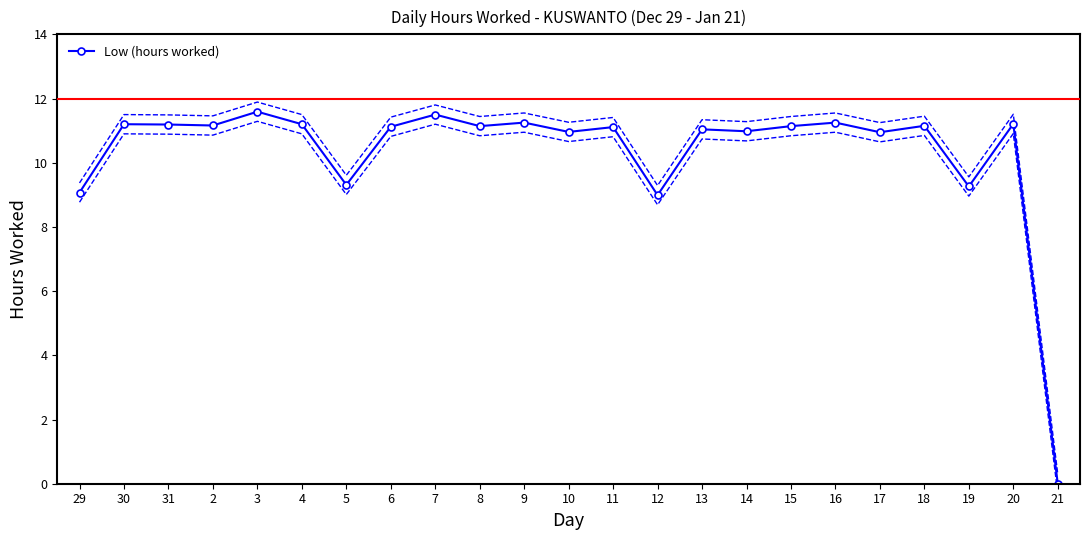

What is the sum of the values at 15 and 19?

20.4